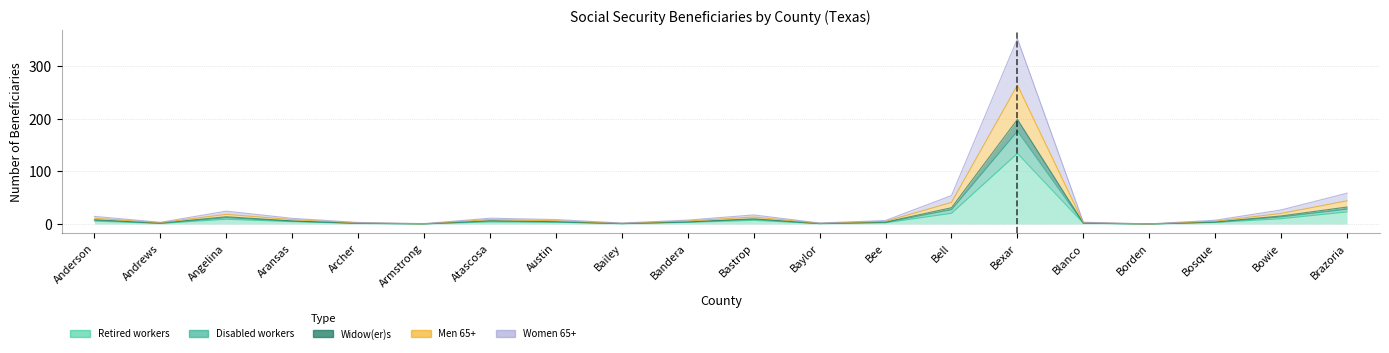

True or false: Women 65+ and Retired workers intersect in this chart.

False